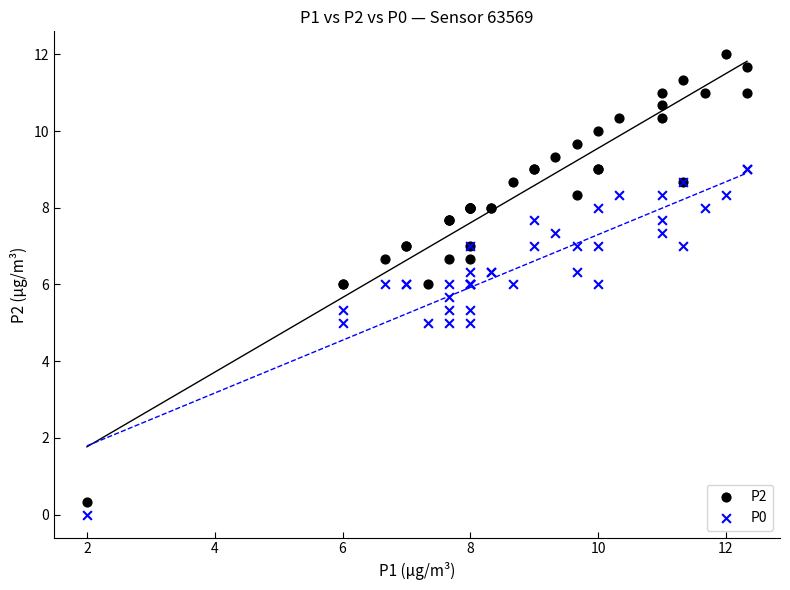

What is the X range (max minus min) for the scatter plot?

10.3